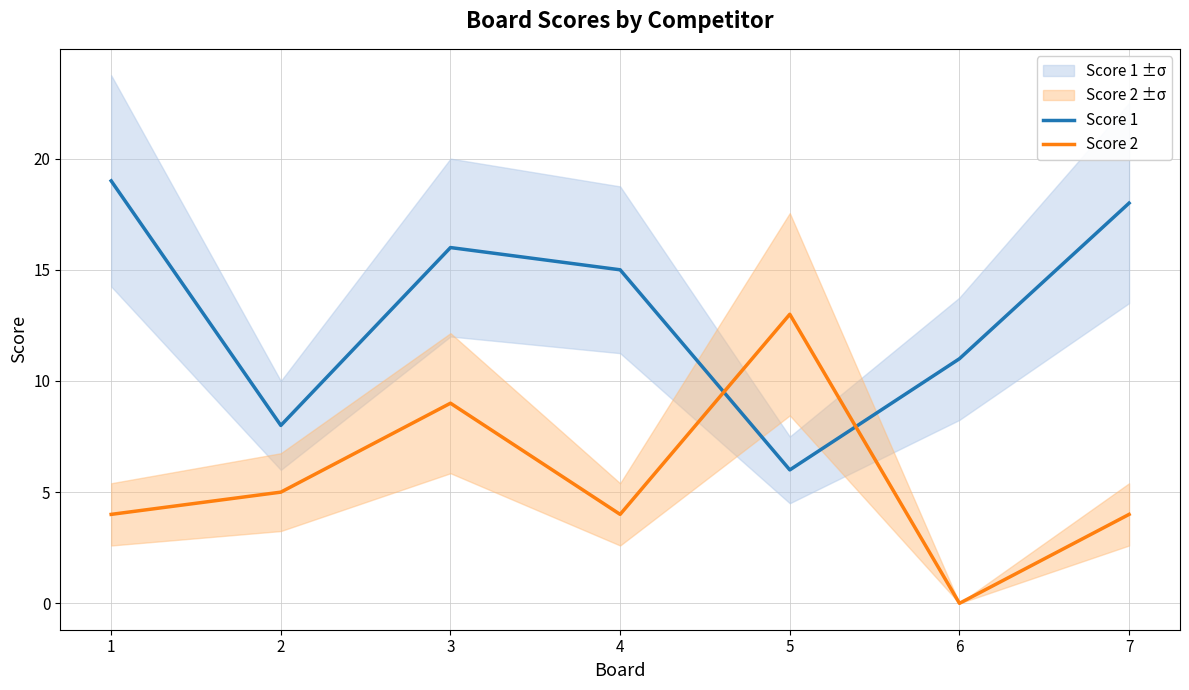

What are all the series names shown in the legend?

Score 1, Score 2